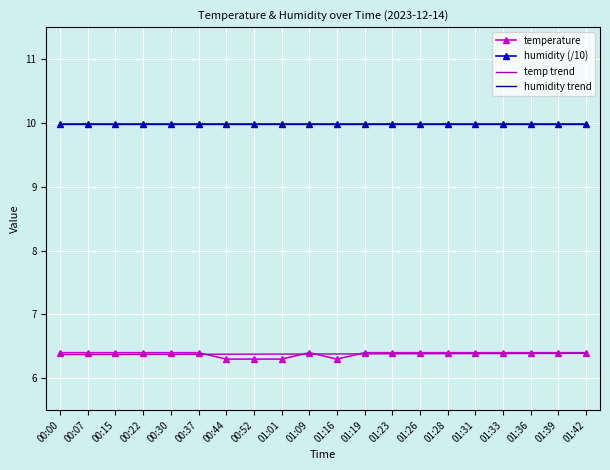

Reading right to left, transcribe all the data shown in this chart.

temperature: 6.4	6.4	6.4	6.4	6.4	6.4	6.4	6.4	6.4	6.3	6.4	6.3	6.3	6.3	6.4	6.4	6.4	6.4	6.4	6.4
humidity (/10): 10.0	10.0	10.0	10.0	10.0	10.0	10.0	10.0	10.0	10.0	10.0	10.0	10.0	10.0	10.0	10.0	10.0	10.0	10.0	10.0
temp trend: 6.4	6.4	6.4	6.4	6.4	6.4	6.4	6.4	6.4	6.4	6.4	6.4	6.4	6.4	6.4	6.4	6.4	6.4	6.4	6.4
humidity trend: 10.0	10.0	10.0	10.0	10.0	10.0	10.0	10.0	10.0	10.0	10.0	10.0	10.0	10.0	10.0	10.0	10.0	10.0	10.0	10.0